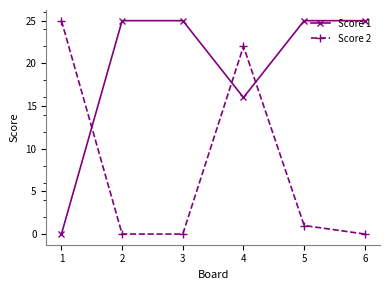

What is the greatest value displayed?

25